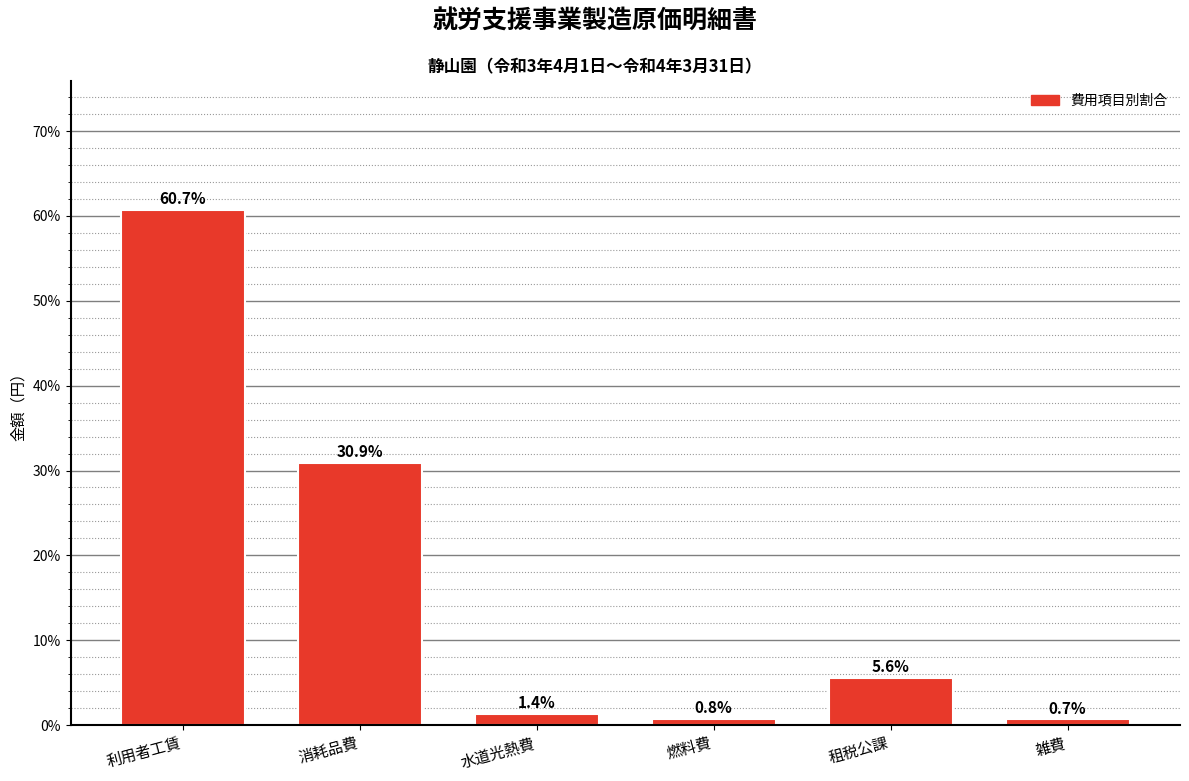

Reading left to right, extract all data points from this chart.

利用者工賃=60.7	消耗品費=30.9	水道光熱費=1.4	燃料費=0.8	租税公課=5.6	雑費=0.7